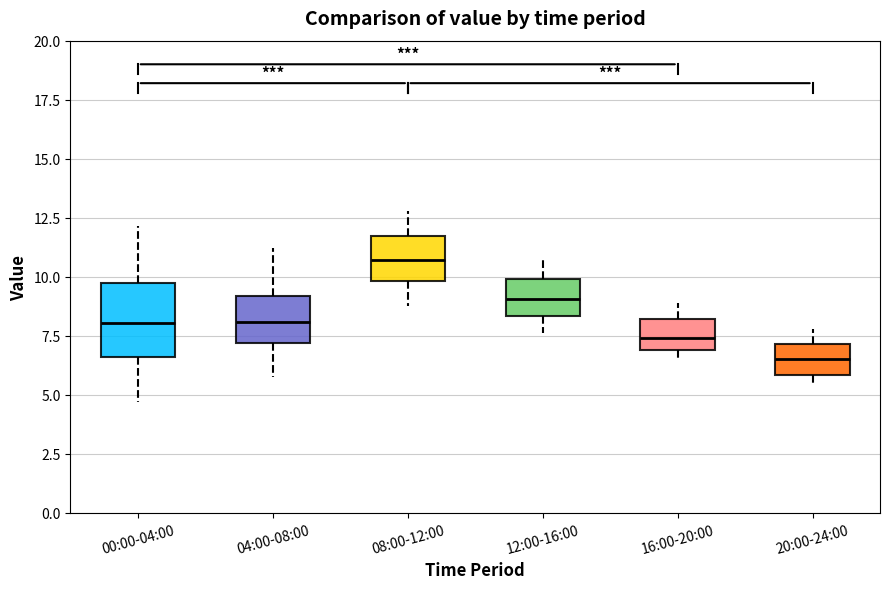

Reading left to right, transcribe this box plot: for each box, give where its median line is, the range the box spans, and where its two whiskers end, as read against the y-axis. The values are not printed on the chart, so give them approximately, as read against the axis.

00:00-04:00: median 8.0, box 6.5 to 9.5, whiskers 4.5 to 12.0
04:00-08:00: median 8.0, box 7.0 to 9.0, whiskers 6.0 to 11.0
08:00-12:00: median 10.5, box 10.0 to 11.5, whiskers 9.0 to 13.0
12:00-16:00: median 9.0, box 8.5 to 10.0, whiskers 7.5 to 11.0
16:00-20:00: median 7.5, box 7.0 to 8.0, whiskers 6.5 to 9.0
20:00-24:00: median 6.5, box 6.0 to 7.0, whiskers 5.5 to 8.0